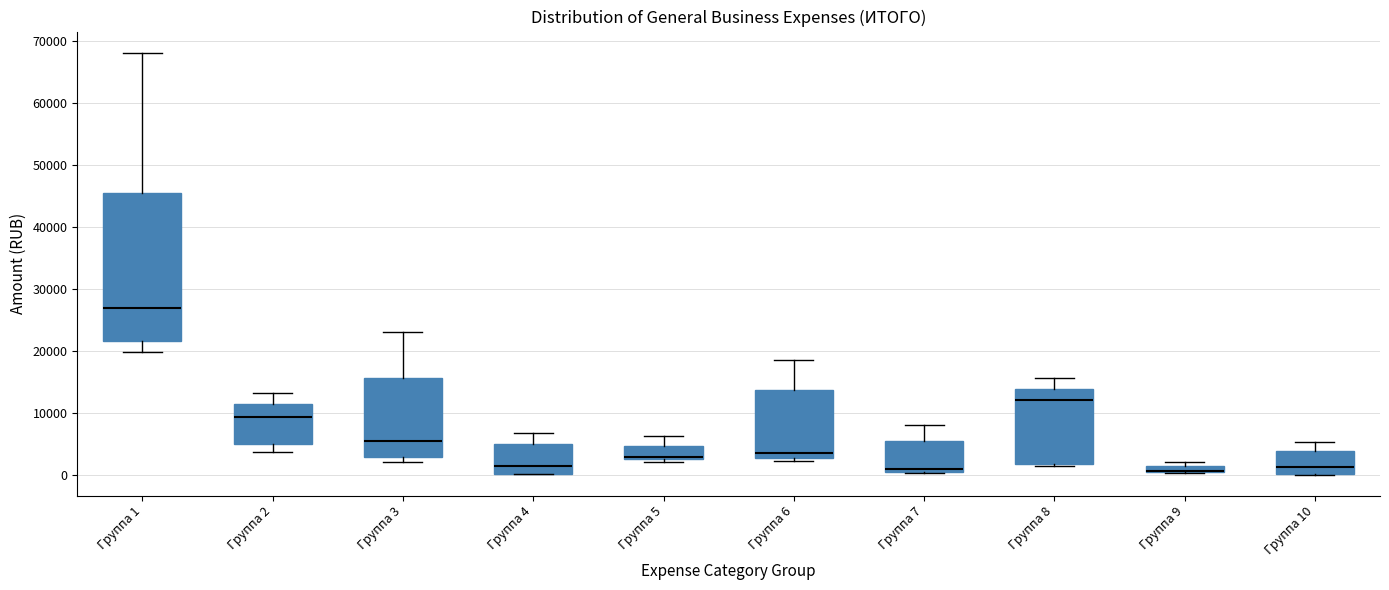

Which box is the tallest, from its lower edge to its upper edge?

Группа 1